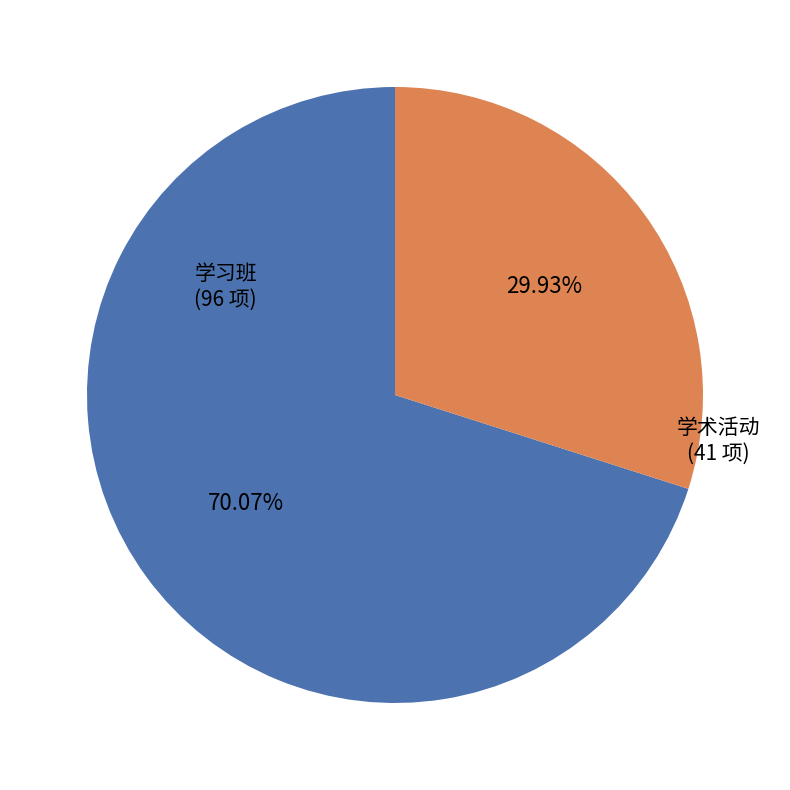

Which category has the biggest portion of the pie?

学习班